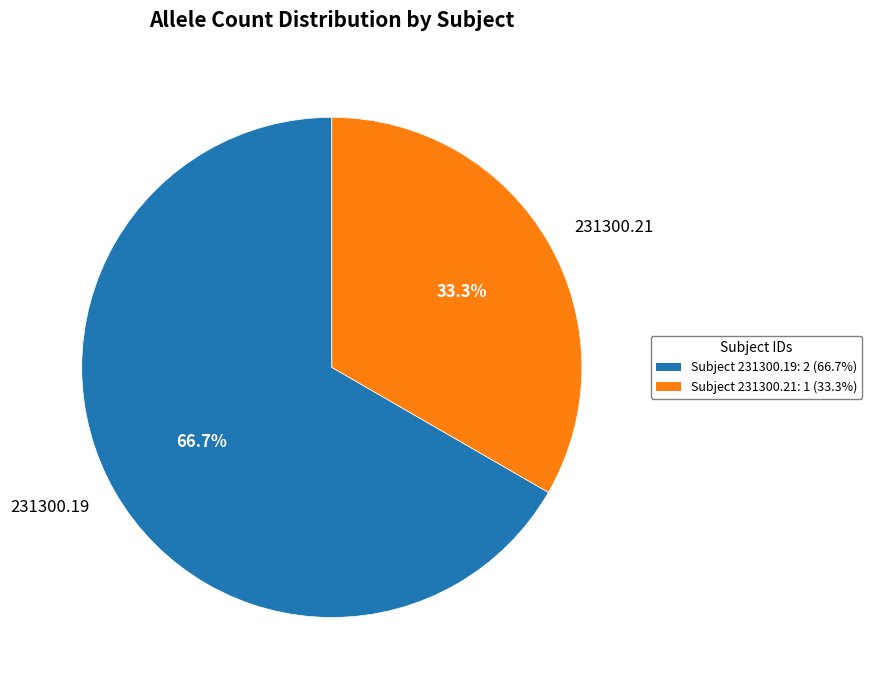

Rank the categories by value from lowest to highest.

231300.21, 231300.19